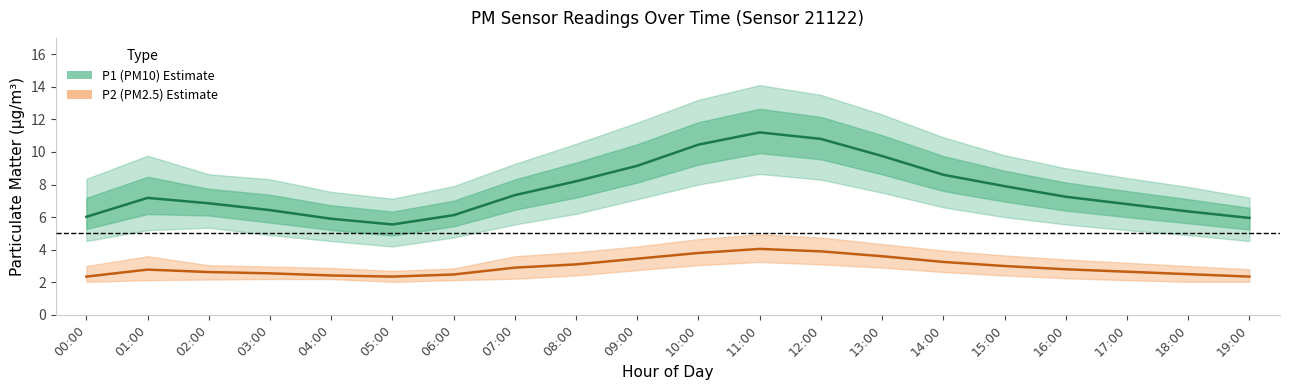

Reading left to right, list all the values displayed in this chart.

P1 (PM10): 6.0	7.2	6.8	6.4	5.9	5.5	6.1	7.3	8.2	9.2	10.4	11.2	10.8	9.8	8.6	7.9	7.2	6.8	6.3	6.0
P2 (PM2.5): 2.4	2.8	2.6	2.5	2.4	2.4	2.5	2.9	3.1	3.5	3.8	4.0	3.9	3.6	3.2	3.0	2.8	2.6	2.5	2.4